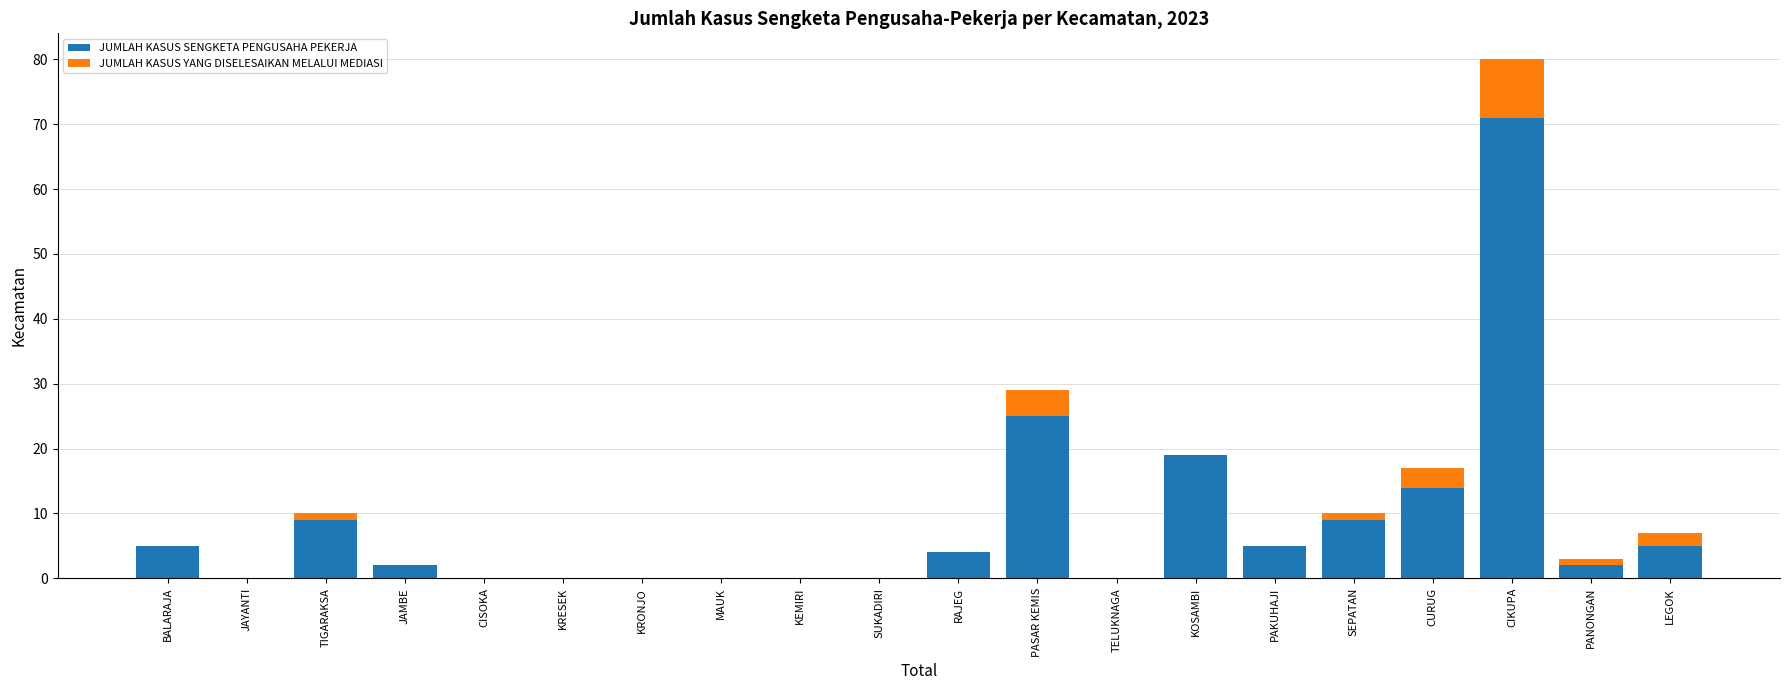

Is it true that JUMLAH KASUS SENGKETA PENGUSAHA PEKERJA equals 29 at KOSAMBI?

False